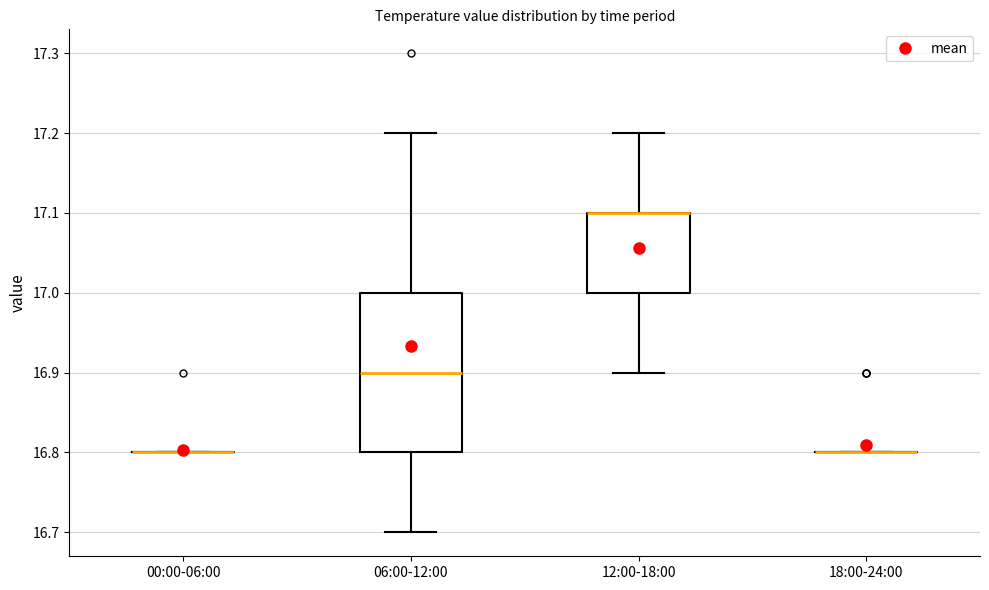

Comparing the boxes themselves (not the whiskers), which one is the tallest?

06:00-12:00